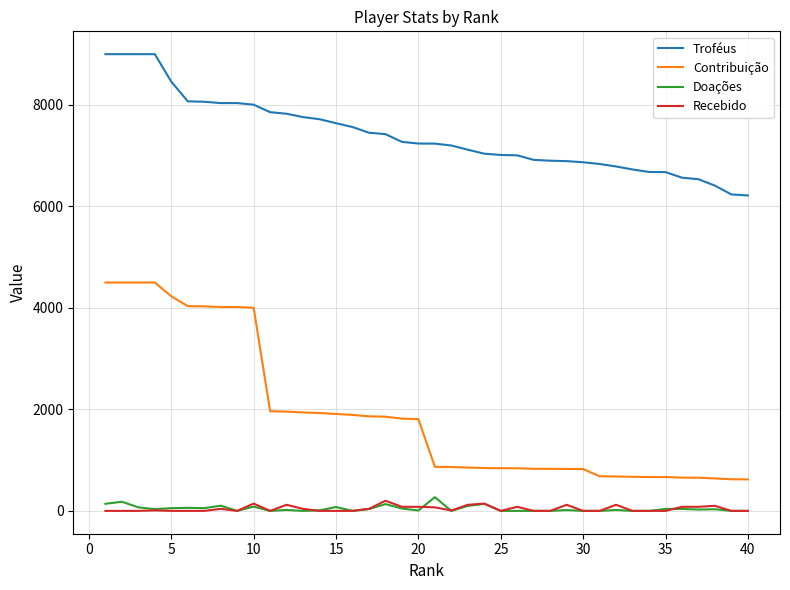

At how many categories does at least one series exceed 762?

40